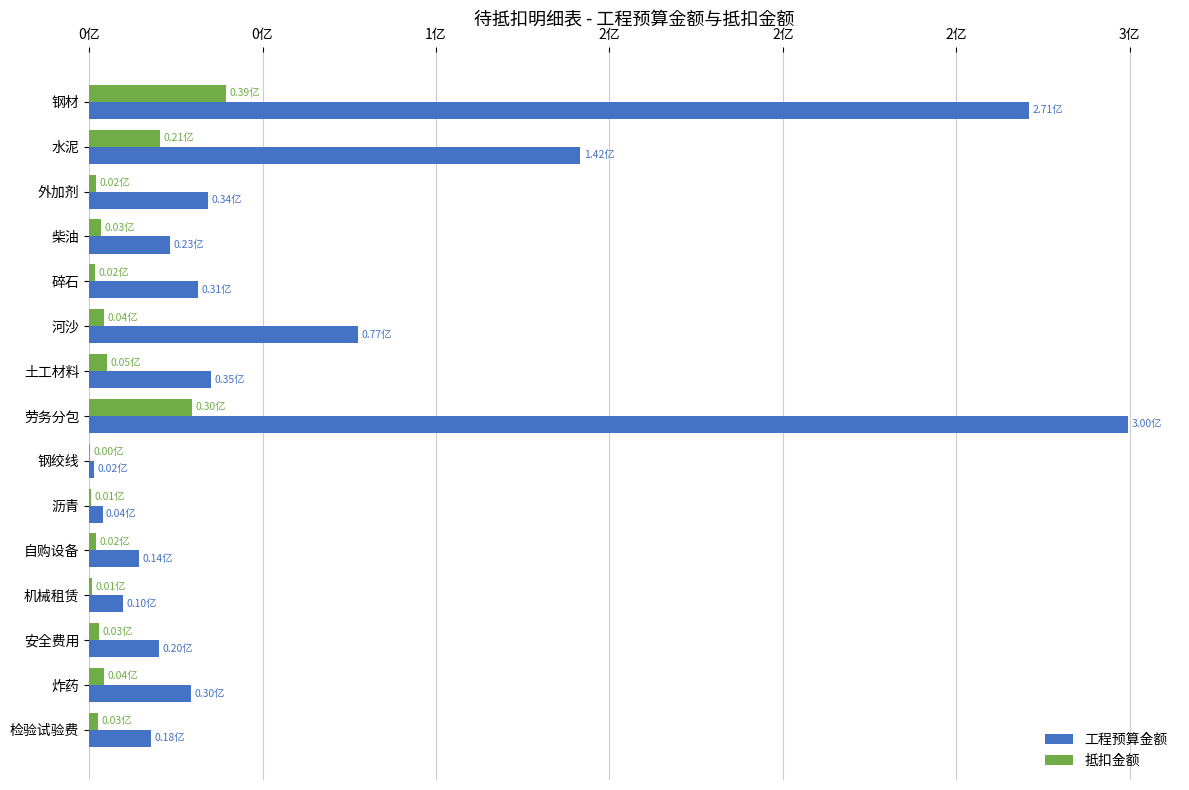

Reading left to right, transcribe all the data shown in this chart.

工程预算金额: 270949800.7	141621627.5	34320399.1	23286941.1	31480968.4	77457243.6	35243045.4	299530099.6	1525767.4	3872092.5	14391960.0	9870000.0	20162116.3	29516743.2	17891851.8
抵扣金额: 39368774.5	20577501.4	1942664.1	3383572.6	1781941.6	4384372.3	5120784.4	29683163.0	221692.7	562611.7	2091139.5	978108.1	2929538.3	4288757.6	2599670.8